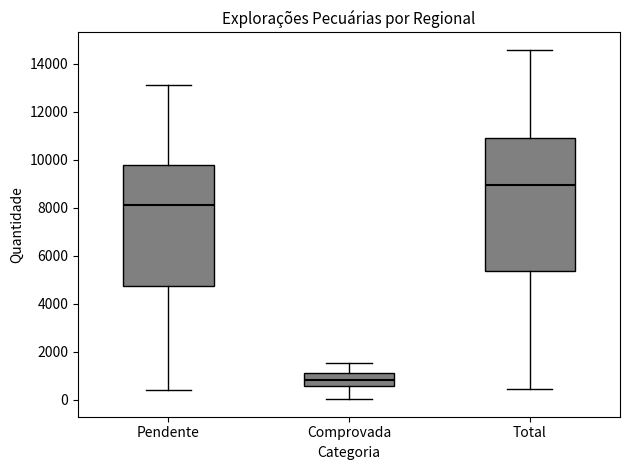

Reading left to right, transcribe this box plot: for each box, give where its median line is, the range the box spans, and where its two whiskers end, as read against the y-axis. The values are not printed on the chart, so give them approximately, as read against the axis.

Pendente: median 8200, box 4800 to 9800, whiskers 400 to 13200
Comprovada: median 800, box 600 to 1200, whiskers 0 to 1600
Total: median 9000, box 5400 to 11000, whiskers 400 to 14600